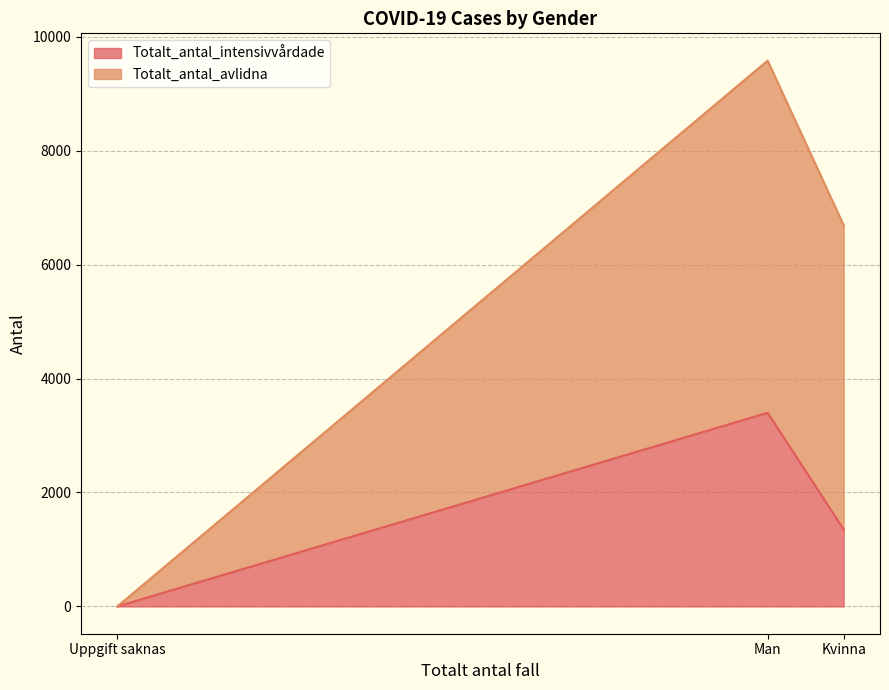

How many positive values does the Totalt_antal_avlidna series have?

2